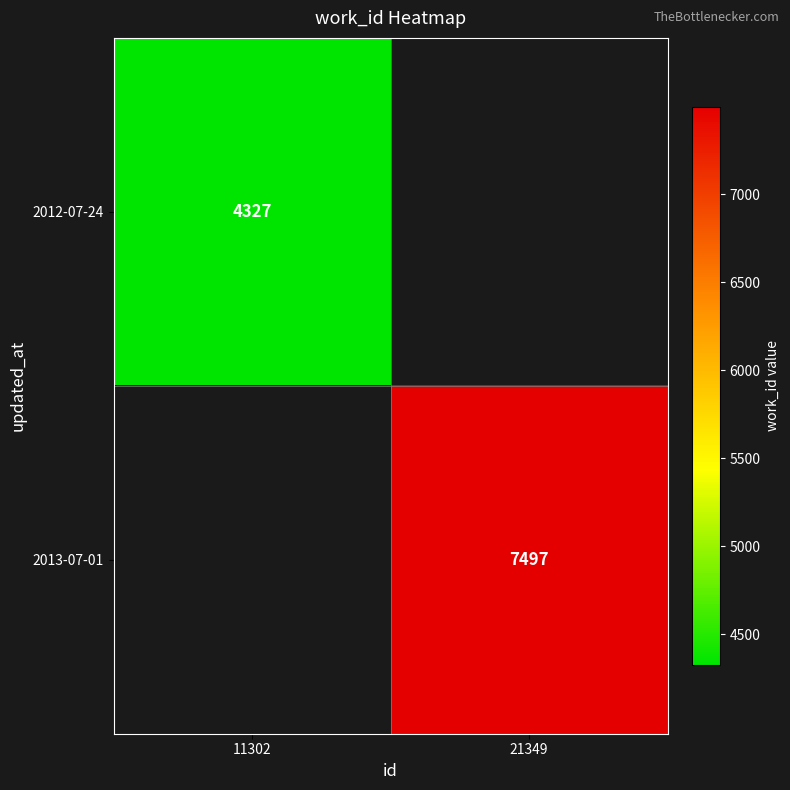

Is it true that 2013-07-01 equals 7497 at 21349?

True